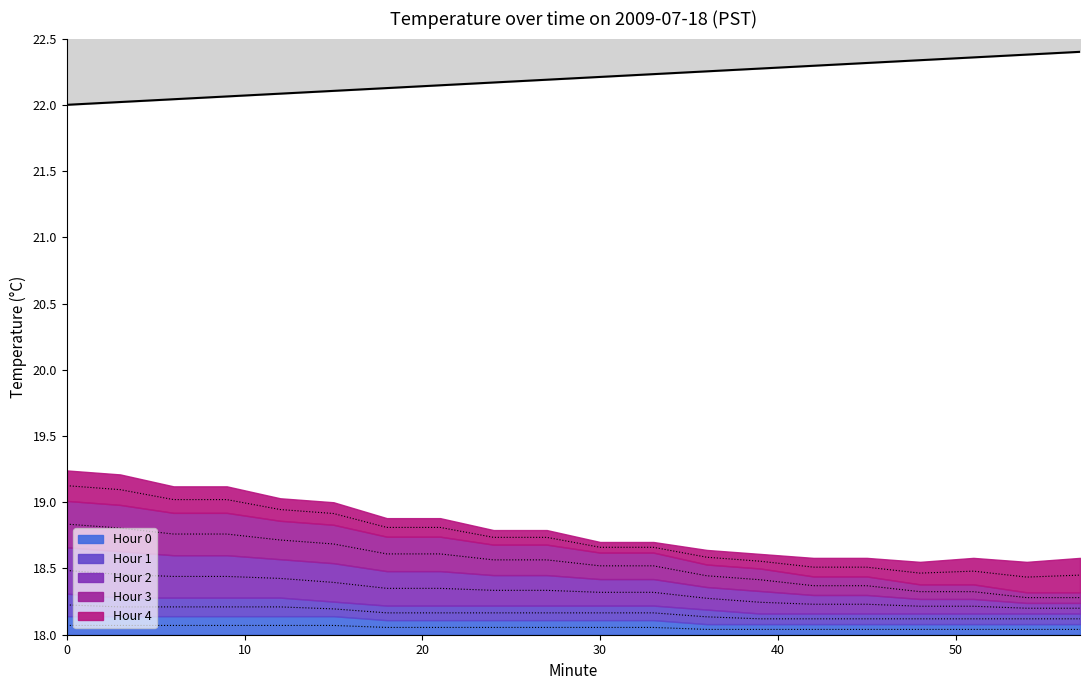

What is the maximum value for Hour 0?

18.1